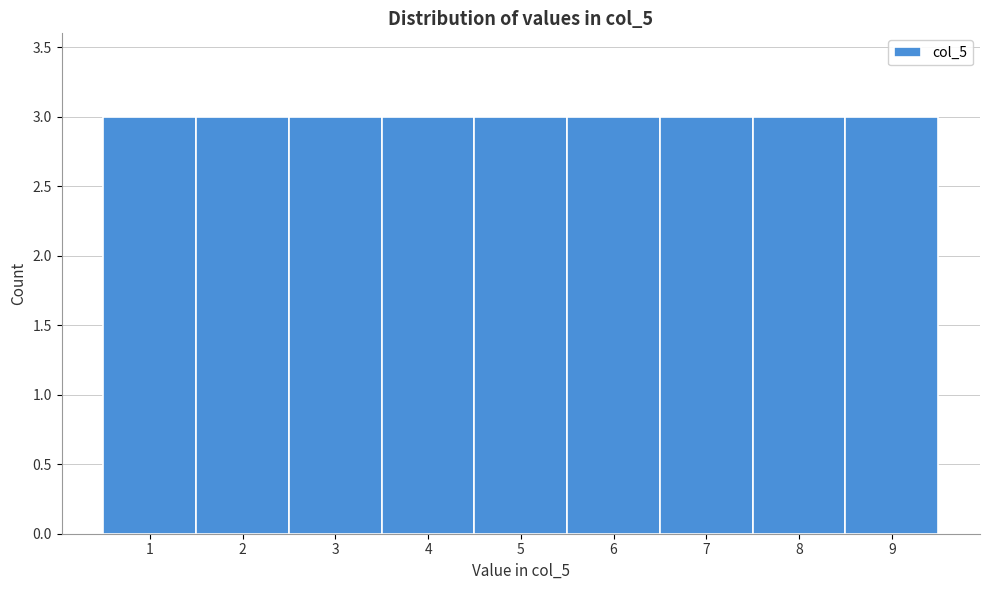

Reading left to right, list every bar in this chart as the range it spans on the x-axis followed by its height. The values are not printed on the chart, so give them approximately, as read against the axis.

0.5 to 1.5: 3
1.5 to 2.5: 3
2.5 to 3.5: 3
3.5 to 4.5: 3
4.5 to 5.5: 3
5.5 to 6.5: 3
6.5 to 7.5: 3
7.5 to 8.5: 3
8.5 to 9.5: 3